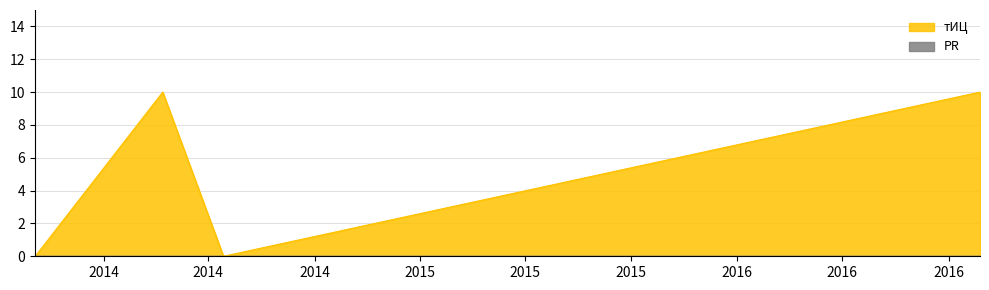

Which category has the highest value across all series?

2014-03-10